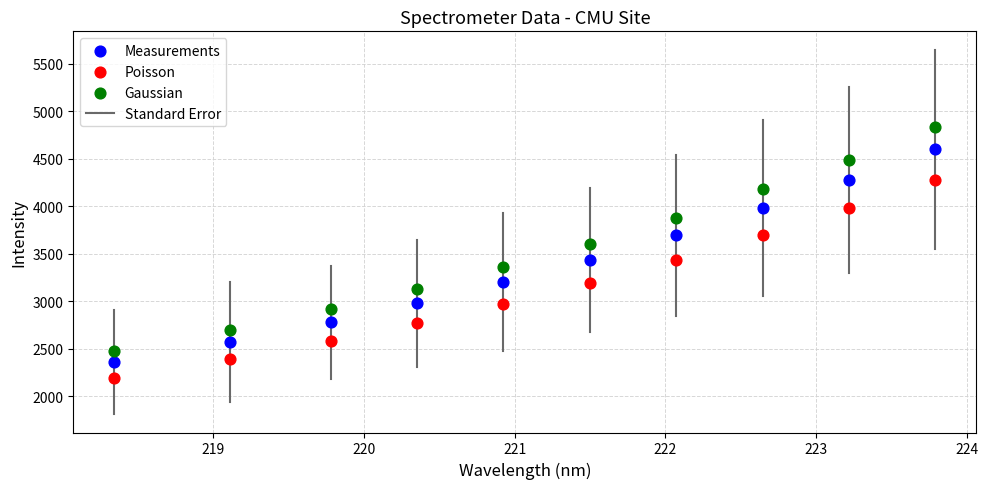

Across all data points, what is the range of Y values (max minus min)?

2635.6